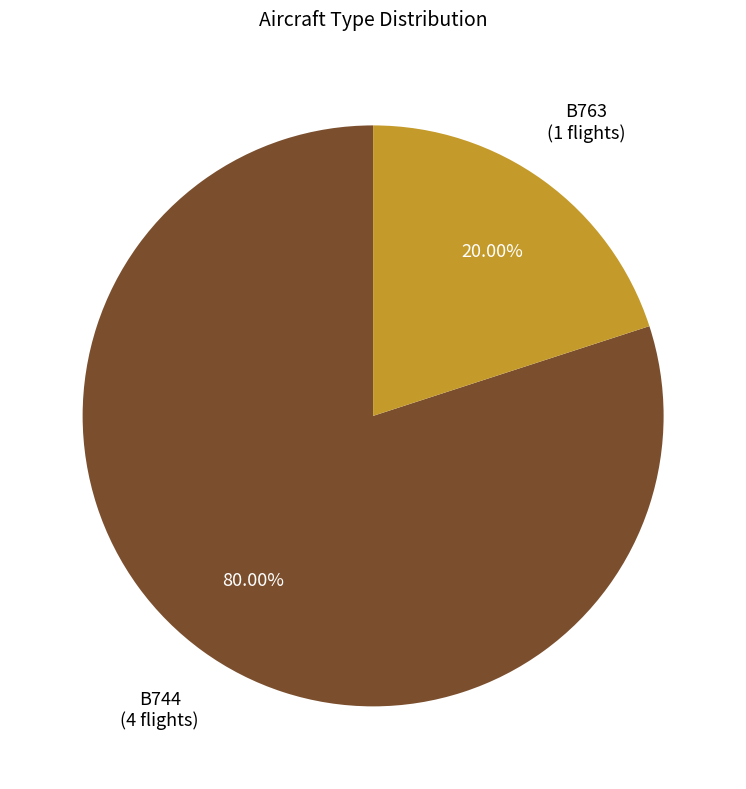

To the nearest percent, what is the difference between the B744 and B763 slice percentages?

60%